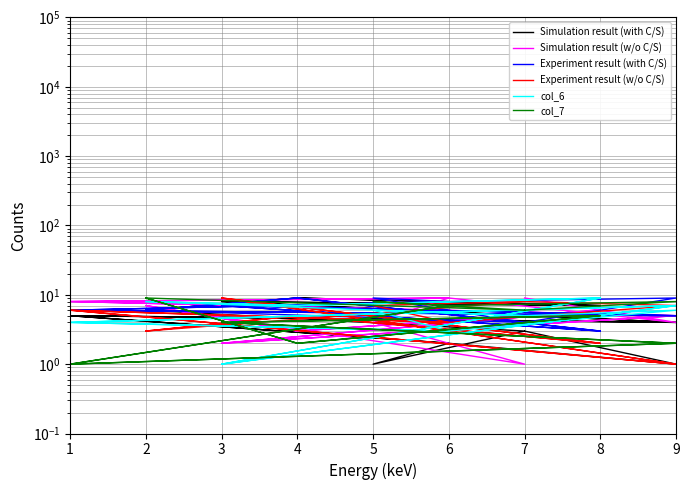

What is the difference between the maximum and minimum values in the Simulation result (with C/S) series?

8